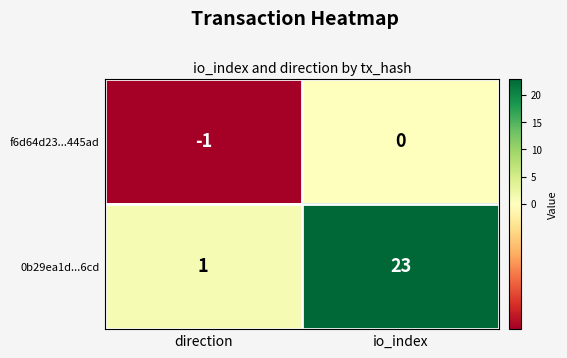

What is the difference between the maximum and minimum values in the 0b29ea1d...6cd series?

22